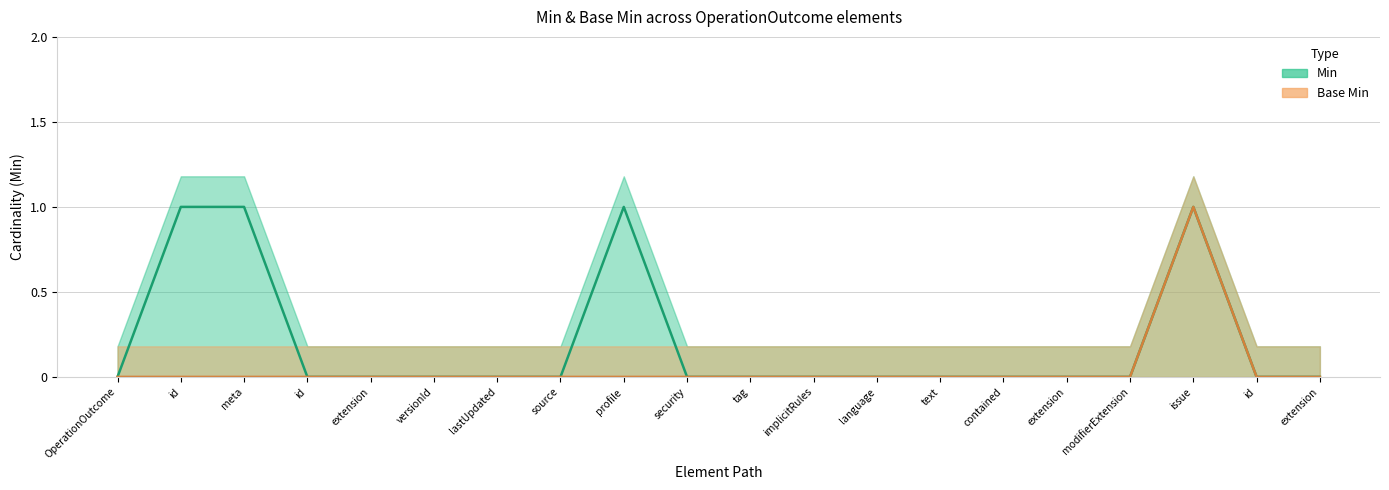

How many data points does each series have?

20